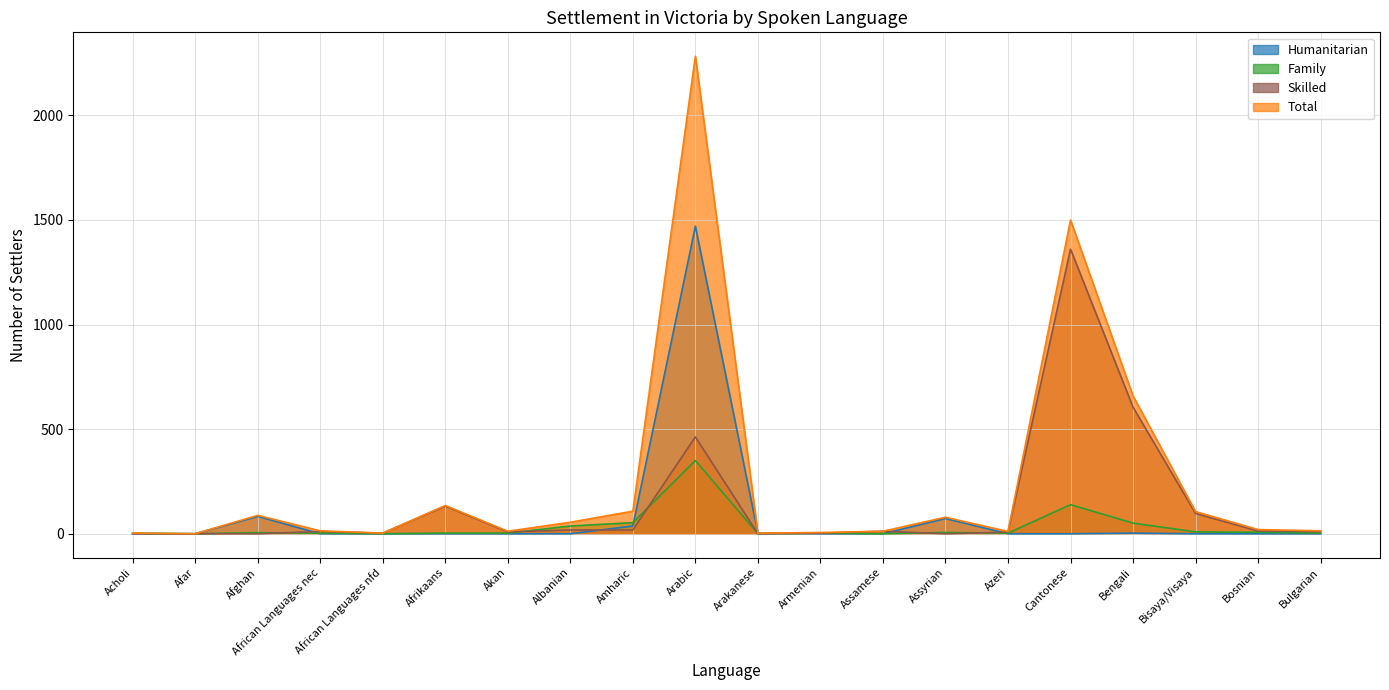

Is the value of Total at Afar greater than the value of Skilled at Assamese?

No